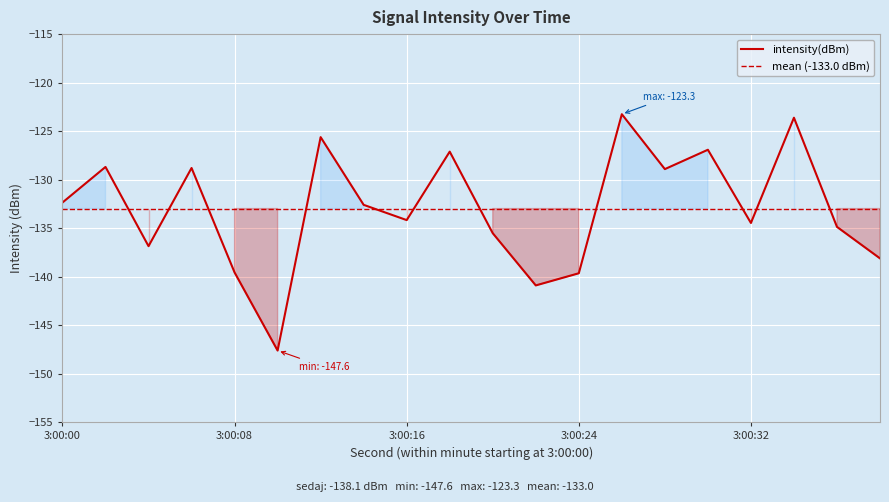

What is the sum of all values?

-2659.7